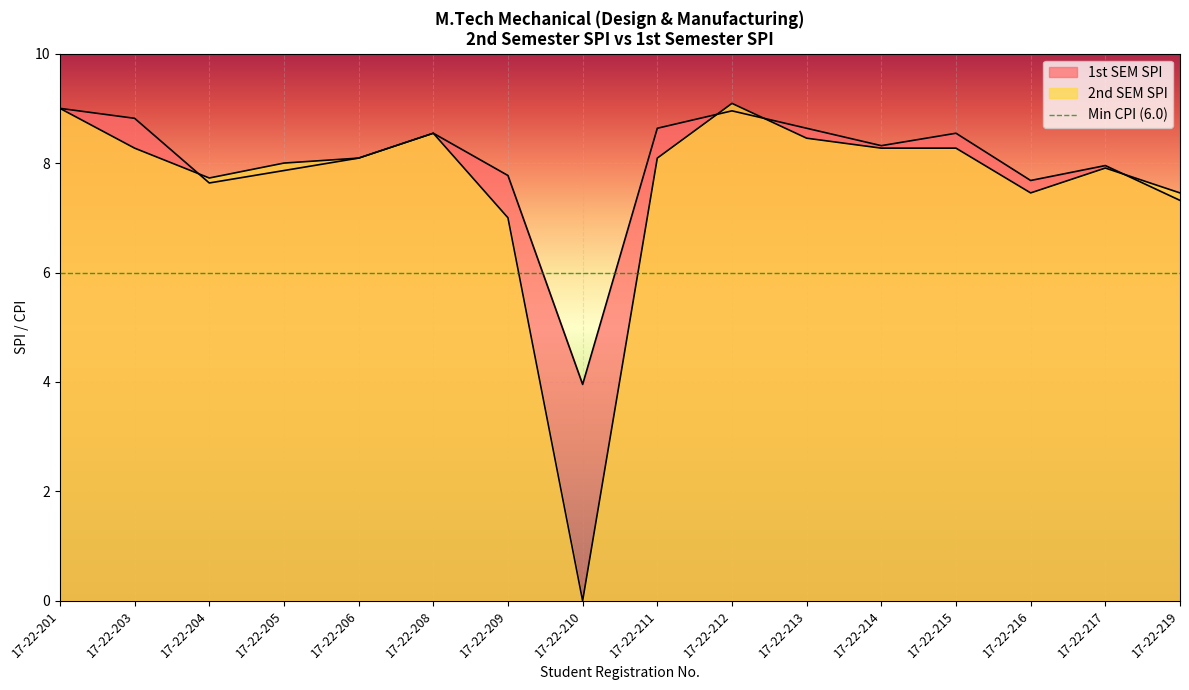

What is the minimum value for 1st SEM SPI?

4.0